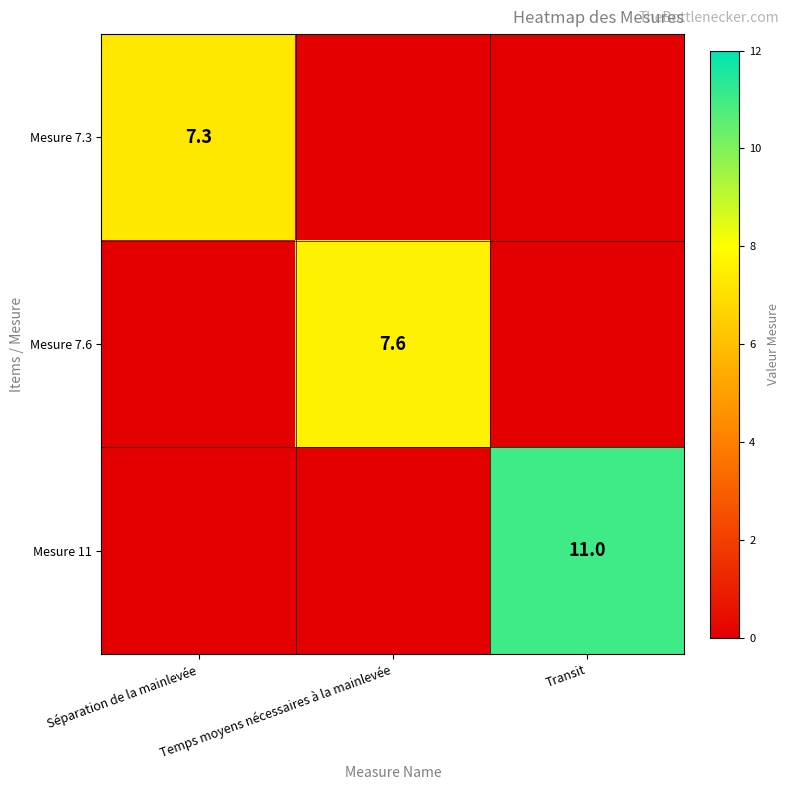

Is it true that Mesure 11 equals 11.0 at Transit?

True